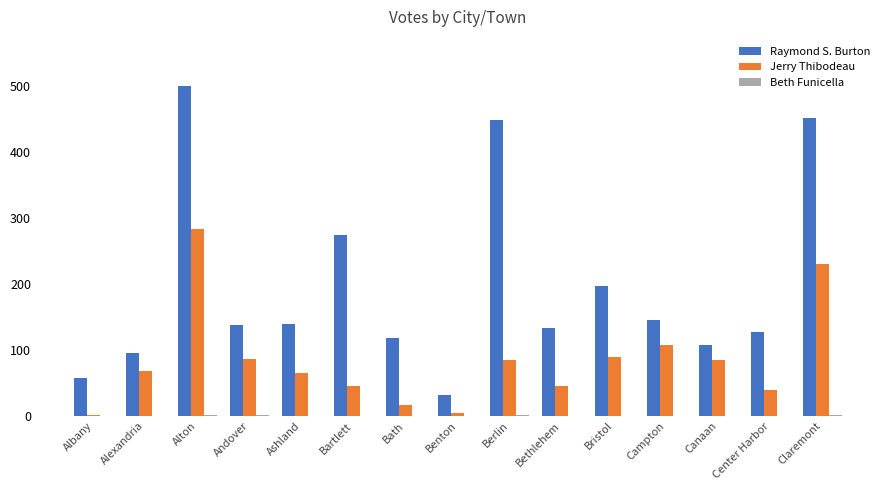

Are the bars horizontal?

No